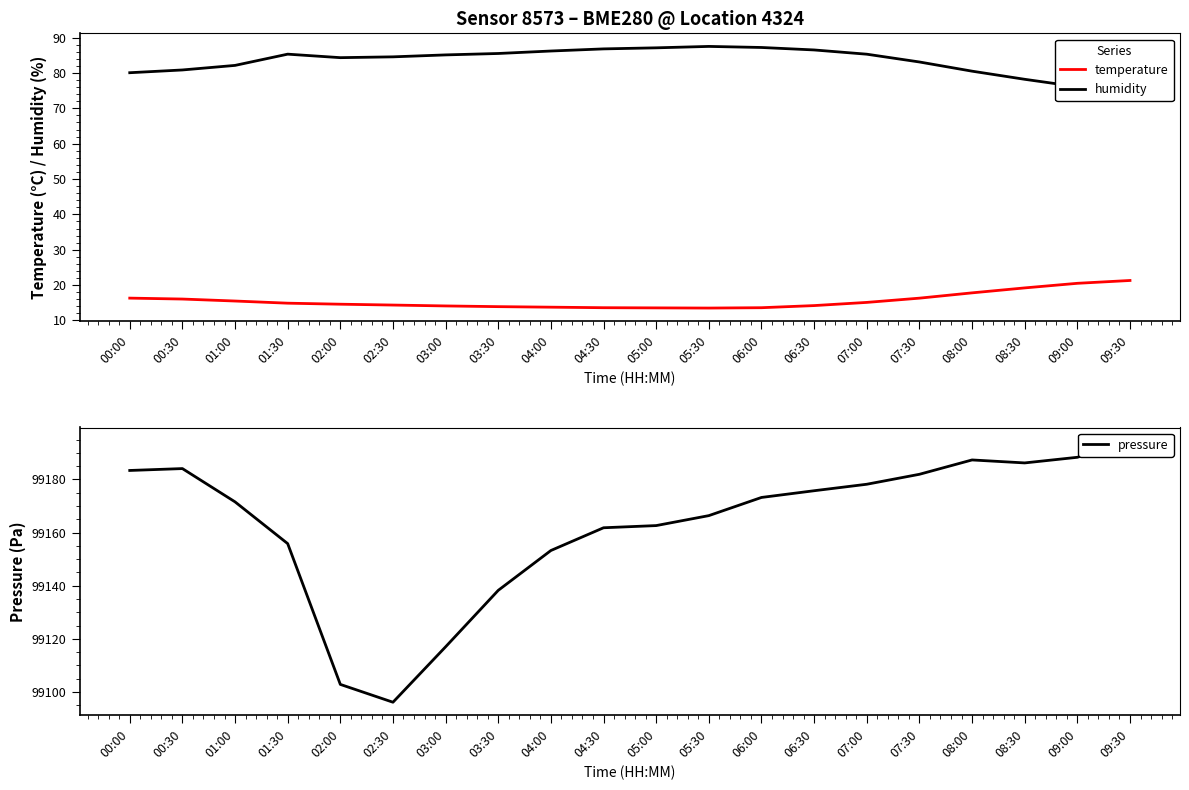

At how many categories does at least one series exceed 22412?

20